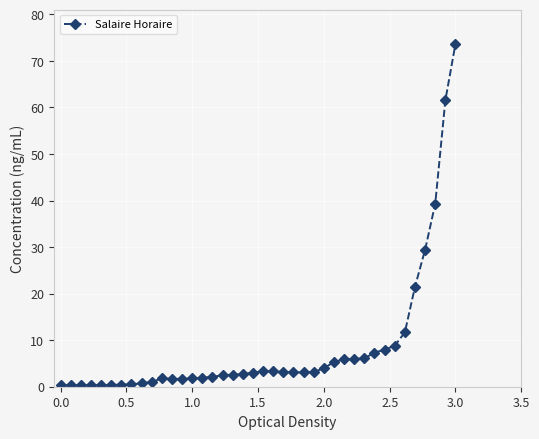

True or false: there are more than 0 points higher than both neighbors.

True